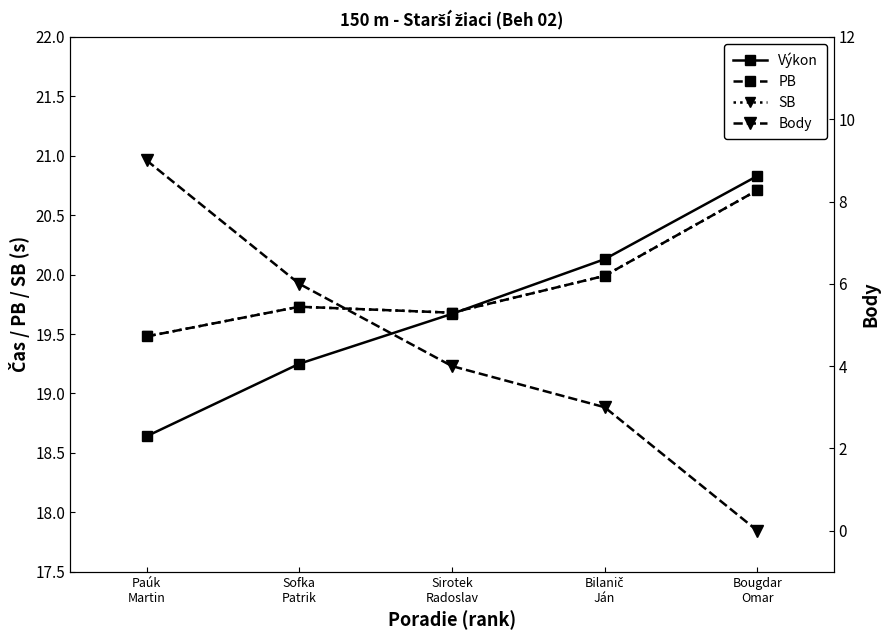

Is it true that Body equals 3.0 at Bilanič
Ján?

True